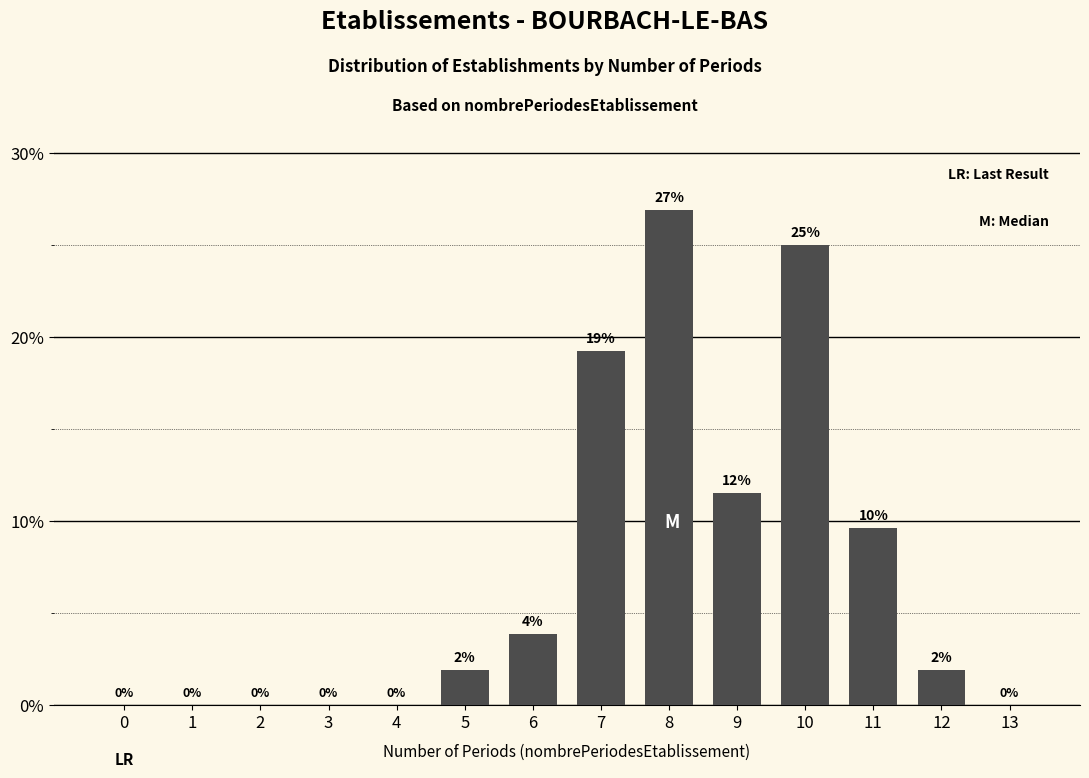

What is the greatest value displayed?

26.9